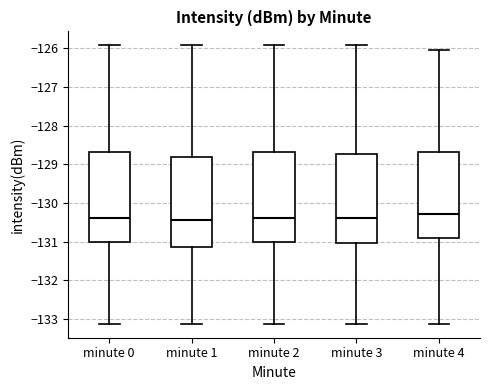

Reading left to right, read every box against the y-axis: the position of its median line, the range the box covers, and the ends of its whiskers. The values are not printed on the chart, so give them approximately, as read against the axis.

minute 0: median -130.4, box -131.0 to -128.7, whiskers -133.1 to -125.9
minute 1: median -130.4, box -131.1 to -128.8, whiskers -133.1 to -125.9
minute 2: median -130.4, box -131.0 to -128.7, whiskers -133.1 to -125.9
minute 3: median -130.4, box -131.0 to -128.7, whiskers -133.1 to -125.9
minute 4: median -130.3, box -130.9 to -128.7, whiskers -133.1 to -126.0